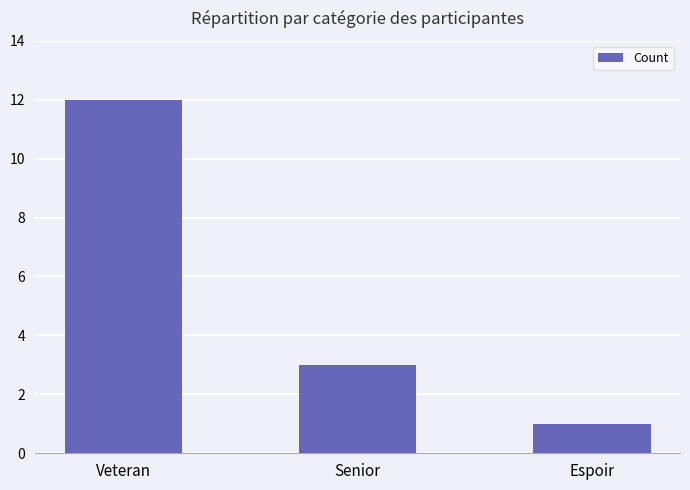

How many values are below 3?

1